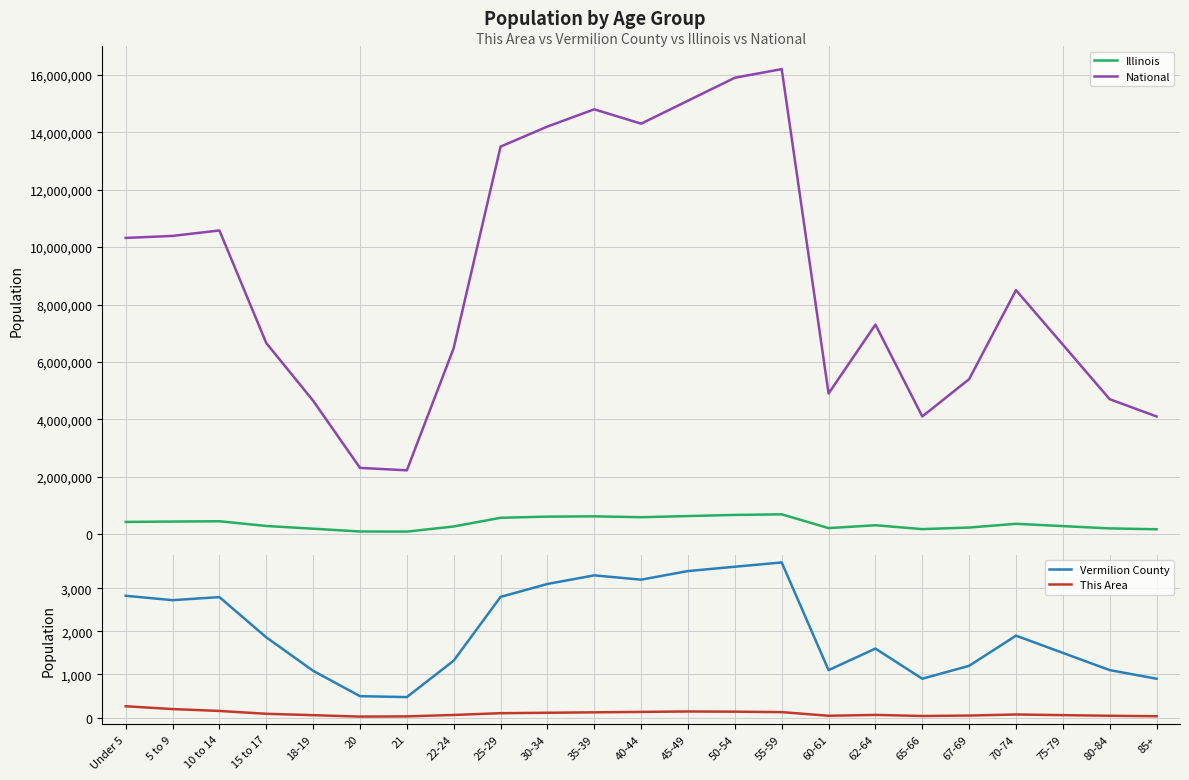

True or false: National has more than 0 interior local peaks.

True